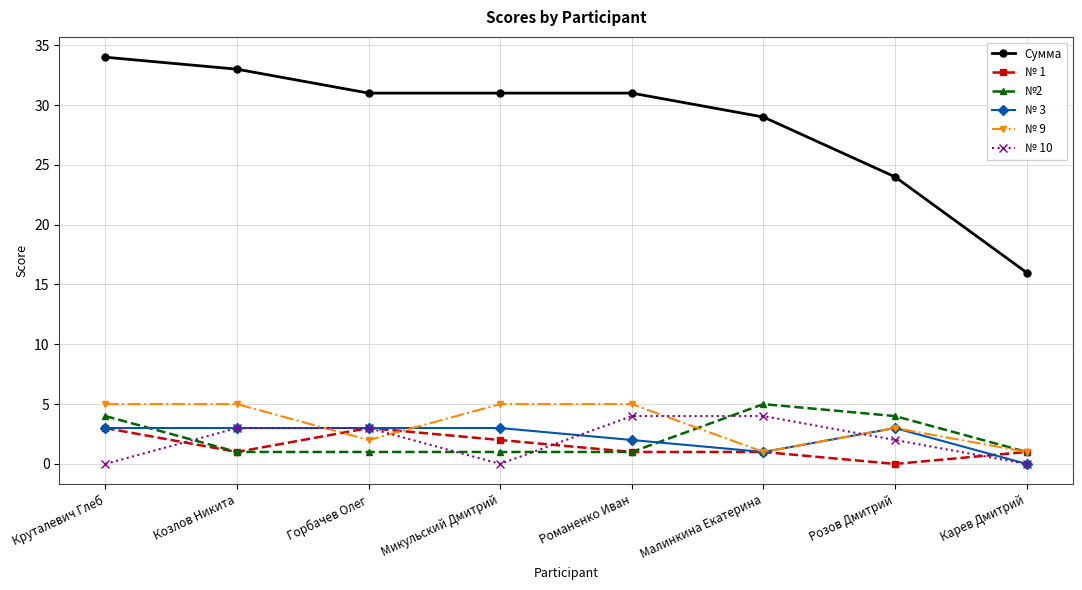

Which series changed the most between Микульский Дмитрий and Карев Дмитрий?

Сумма